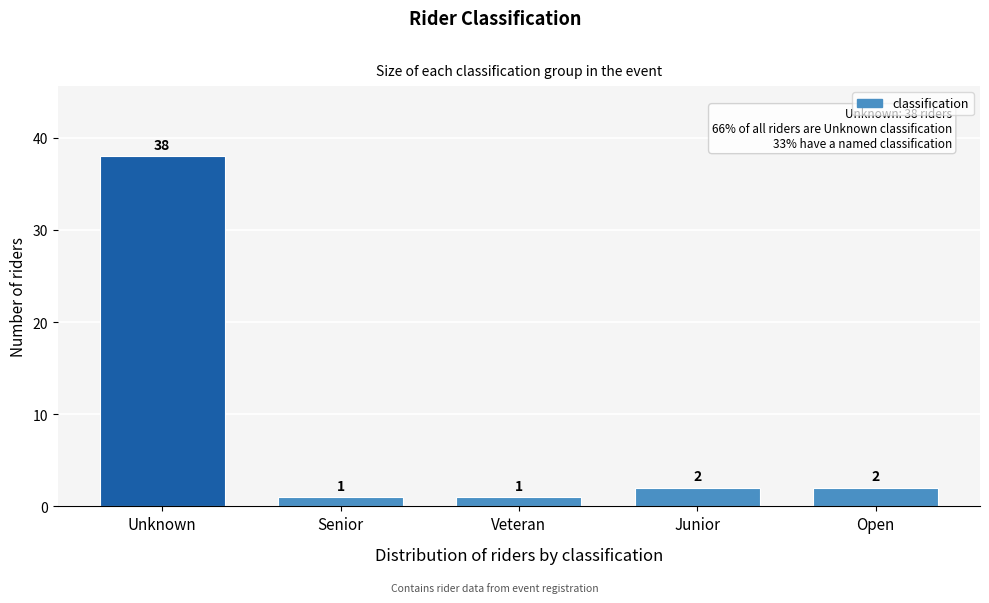

Reading right to left, extract all data points from this chart.

2	2	1	1	38